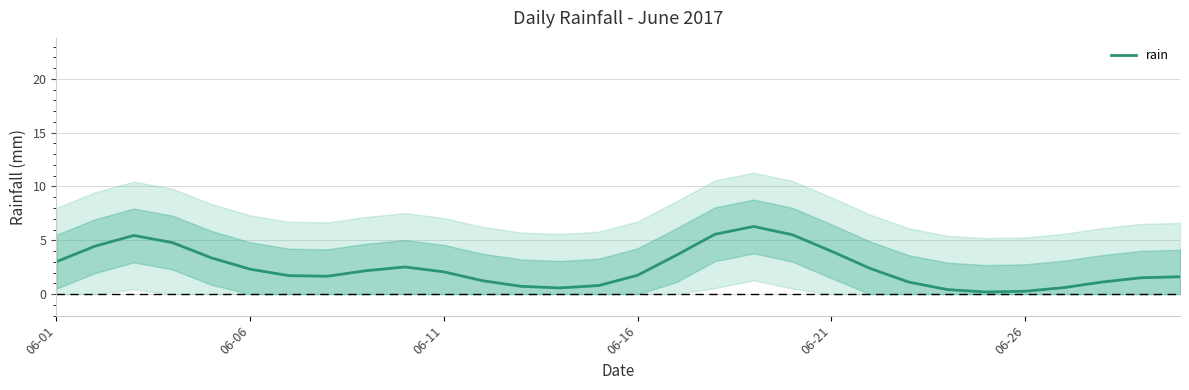

The chart shows a value of 1.5 at 27. True or false?

False